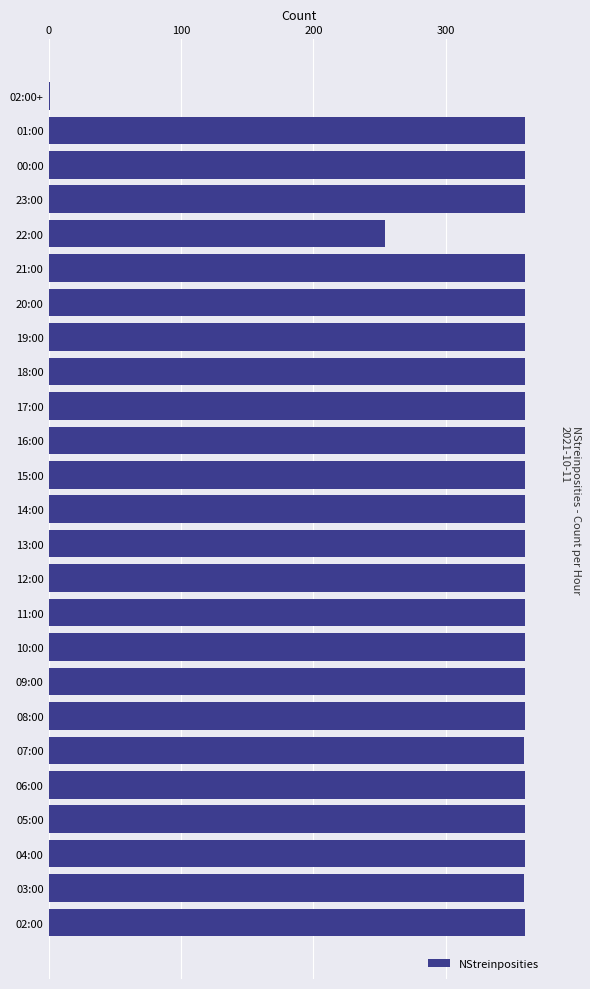

What is the sum of all values?

8533